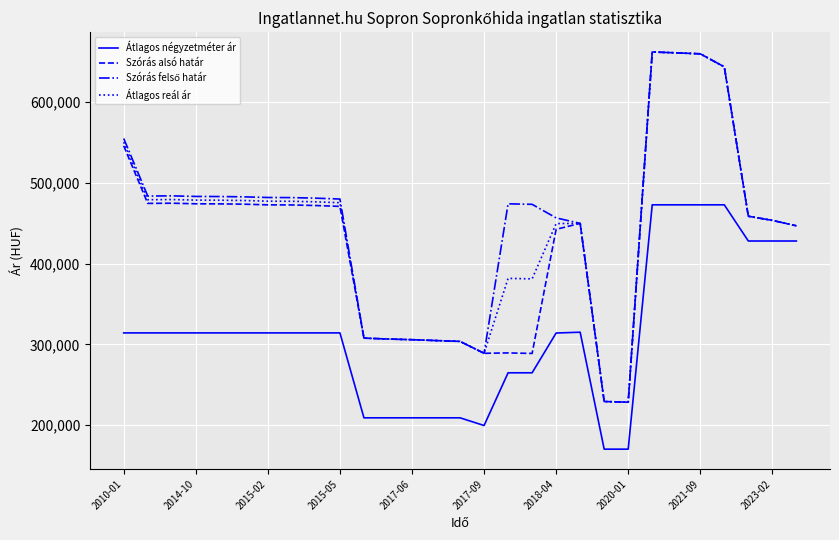

True or false: Átlagos négyzetméter ár and Átlagos reál ár cross at least once.

False